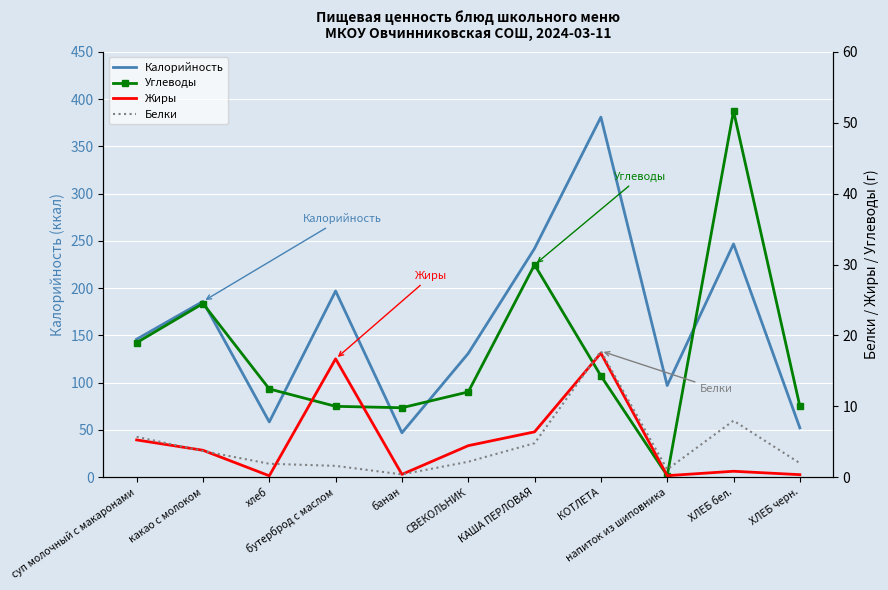

True or false: Жиры has a value of 0.1 at ХЛЕБ черн..

False